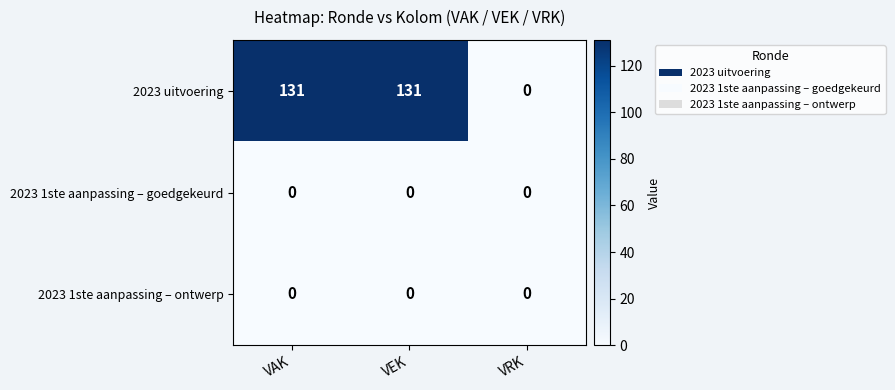

What is the difference between the highest and lowest values at VEK?

131